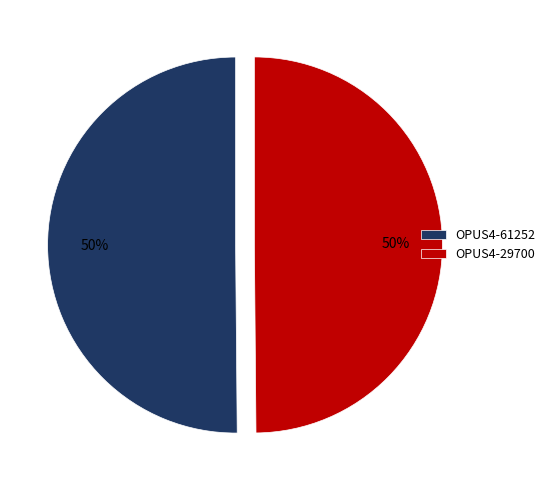

True or false: OPUS4-29700 accounts for 50% of the total.

True